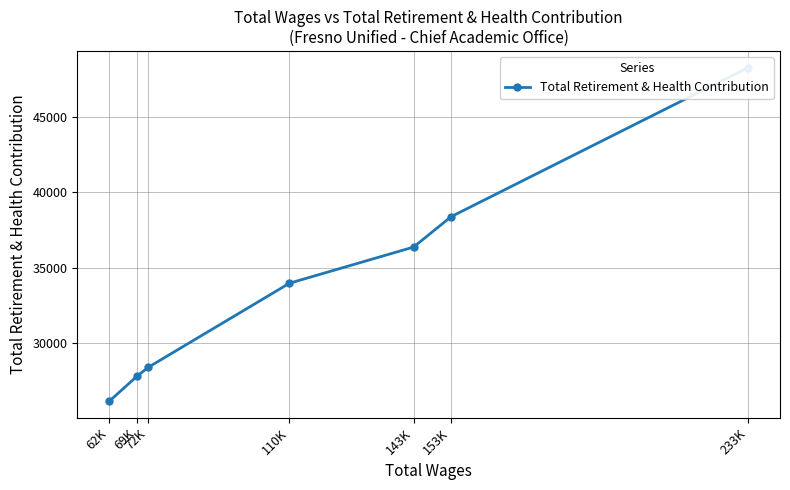

At which category does the chart reach its minimum across all series?

62K